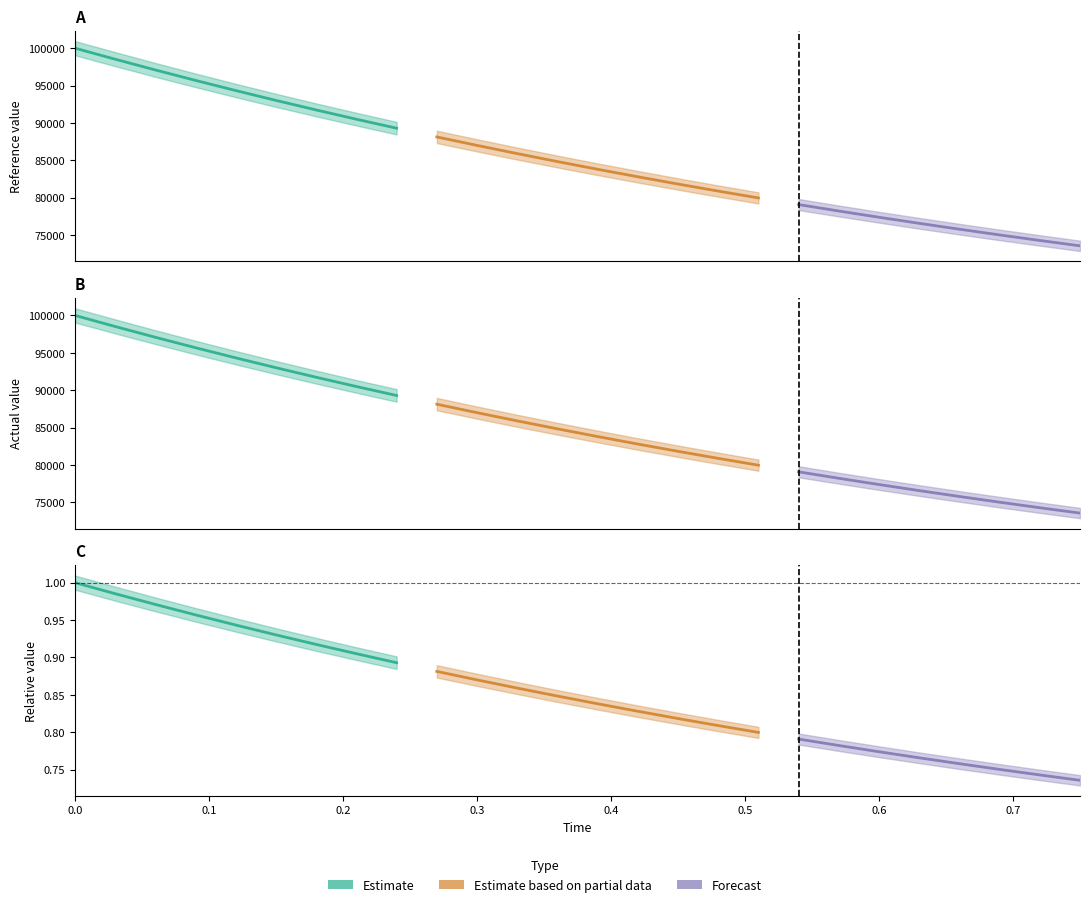

Reading left to right, transcribe all the data shown in this chart.

time: time=0.0	reference=0.0	actual=0.1	high=0.1	low=0.1	actual_raw=0.1	6=0.2	7=0.2	8=0.2	9=0.3	10=0.3	11=0.3	12=0.4	13=0.4	14=0.4	15=0.5	16=0.5	17=0.5	18=0.5	19=0.6	20=0.6	21=0.6	22=0.7	23=0.7	24=0.7	25=0.8
reference: time=100000.0	reference=98520.7	actual=97083.8	high=95685.8	low=94328.8	actual_raw=93012.2	6=91734.4	7=90494.9	8=89292.5	9=88125.8	10=86994.2	11=85896.4	12=84831.6	13=83798.7	14=82796.5	15=81824.2	16=80880.9	17=79965.7	18=79077.5	19=78215.9	20=77379.8	21=76568.6	22=75781.4	23=75017.7	24=74276.5	25=73557.4
actual: time=100000.0	reference=98514.4	actual=97073.0	high=95674.6	low=94318.1	actual_raw=93002.1	6=91725.5	7=90487.0	8=89285.5	9=88119.8	10=86988.8	11=85891.6	12=84827.0	13=83794.1	14=82792.0	15=81819.7	16=80876.4	17=79961.1	18=79073.0	19=78211.4	20=77375.3	21=76564.1	22=75777.0	23=75013.3	24=74272.3	25=73553.3
high: time=100949.6	reference=99470.2	actual=98017.0	high=96604.0	low=95231.5	actual_raw=93899.8	6=92607.8	7=91354.4	8=90138.7	9=88959.4	10=87815.6	11=86706.2	12=85630.4	13=84586.9	14=83574.7	15=82592.9	16=81640.5	17=80716.6	18=79820.3	19=78950.9	20=78107.4	21=77289.0	22=76495.2	23=75725.1	24=74977.9	25=74253.0
low: time=99050.4	reference=97587.6	actual=96165.6	high=94783.1	low=93441.2	actual_raw=92138.8	6=90875.0	7=89648.8	8=88458.9	9=87304.4	10=86184.3	11=85097.6	12=84043.4	13=83020.4	14=82027.8	15=81064.6	16=80129.9	17=79222.9	18=78342.6	19=77488.4	20=76659.4	21=75854.8	22=75074.1	23=74316.3	24=73580.9	25=72867.2
actual_raw: time=100000.0	reference=98514.4	actual=97073.0	high=95674.6	low=94318.1	actual_raw=93002.1	6=91725.5	7=90487.0	8=89285.5	9=88119.8	10=86988.8	11=85891.6	12=84827.0	13=83794.1	14=82792.0	15=81819.7	16=80876.4	17=79961.1	18=79073.0	19=78211.4	20=77375.3	21=76564.1	22=75777.0	23=75013.3	24=74272.3	25=73553.3